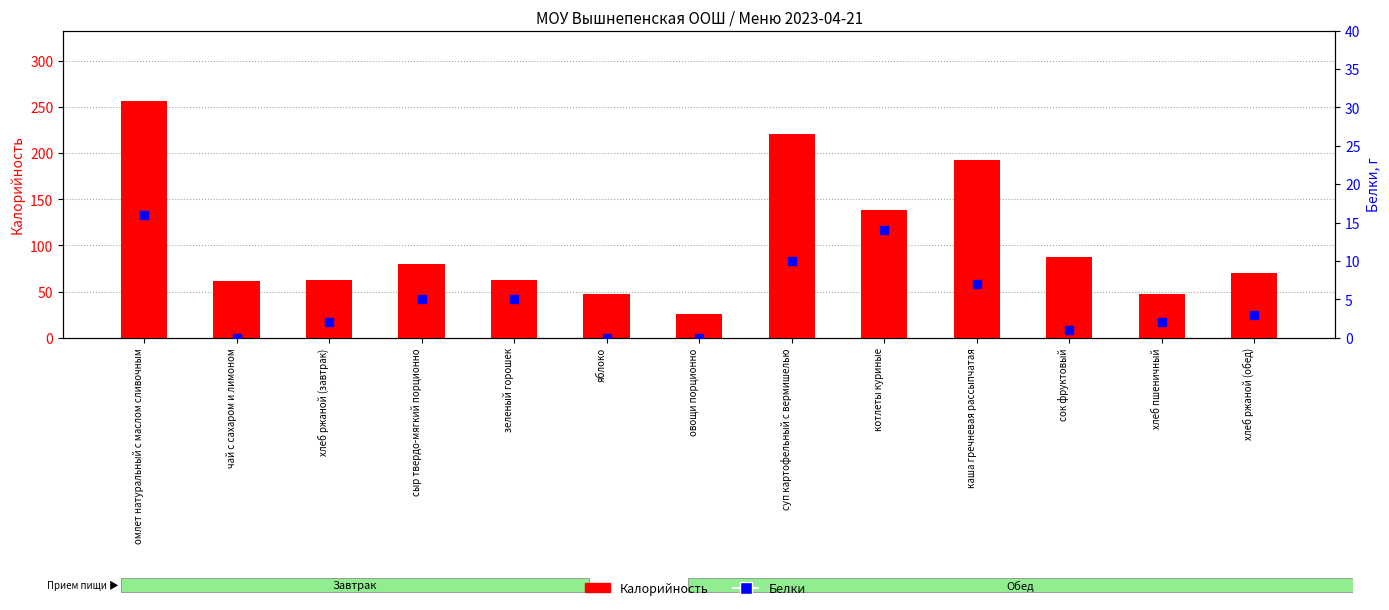

Which series has the largest total across all categories?

Калорийность